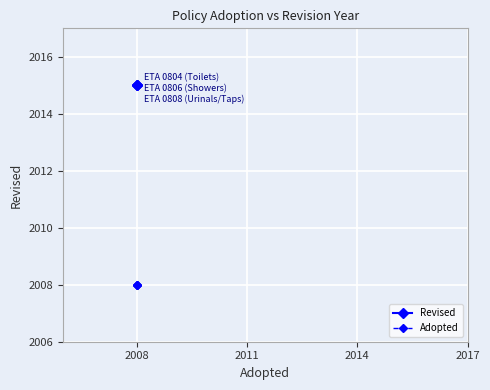

What is the sum of all Revised values?

6045